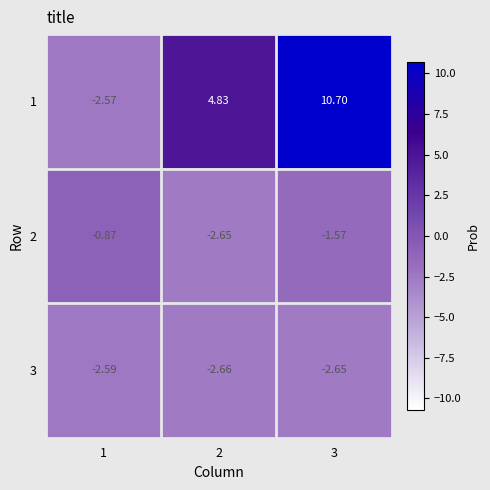

Is the value of 2 at 3 greater than the value of 1 at 1?

Yes